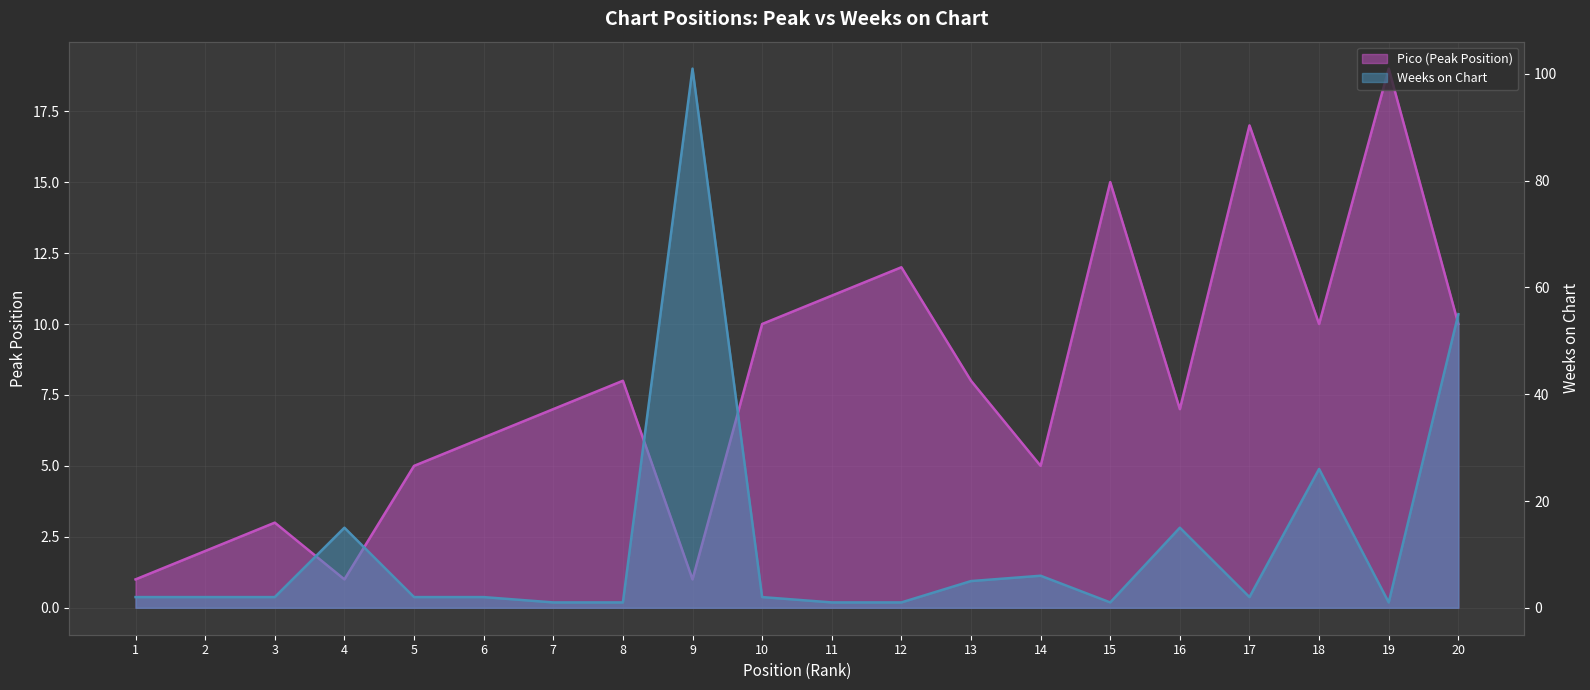

Is the value of Pico at 7 greater than the value of Weeks on Chart at 13?

Yes